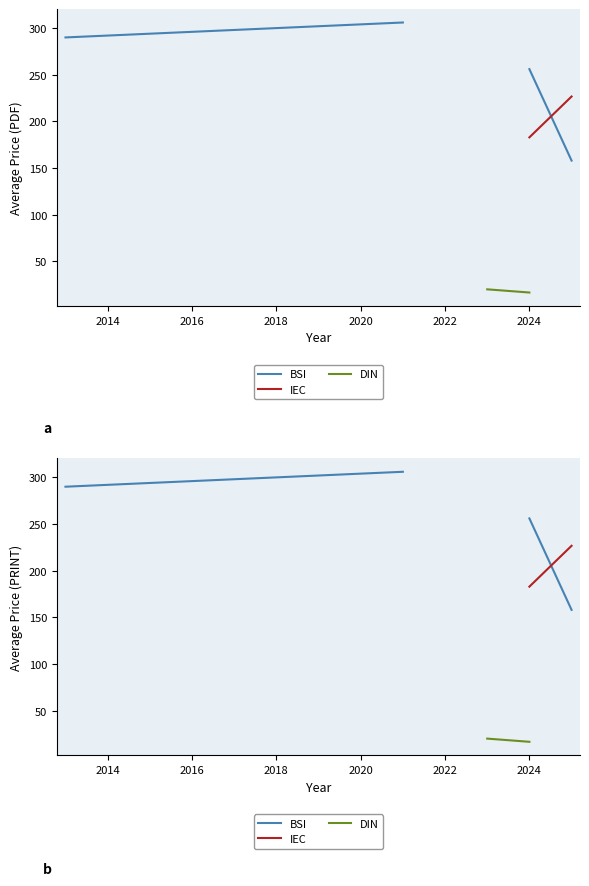

How many lines are shown in the chart?

3